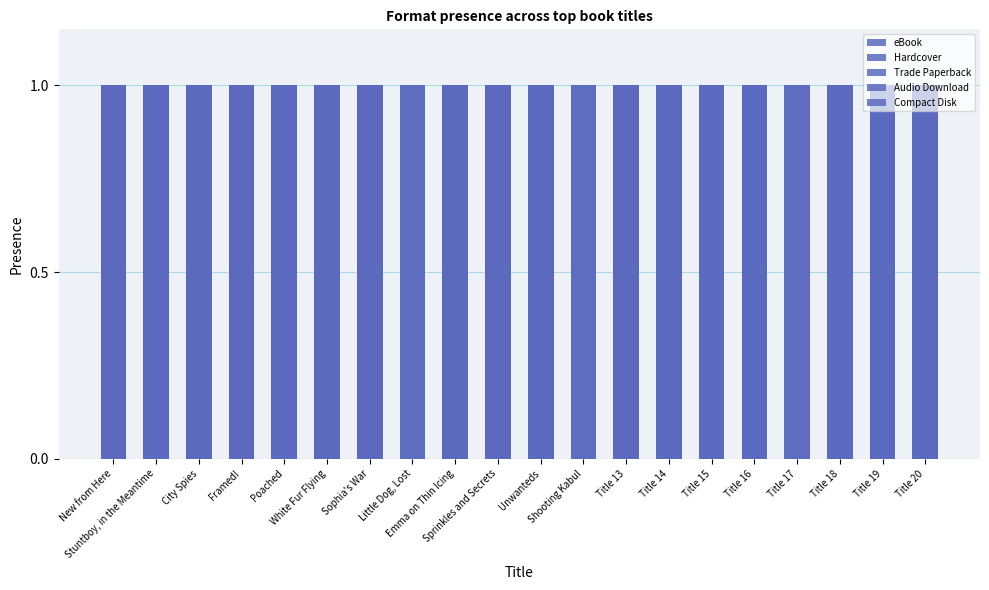

How many Audio Download values are between 0 and 1?

20